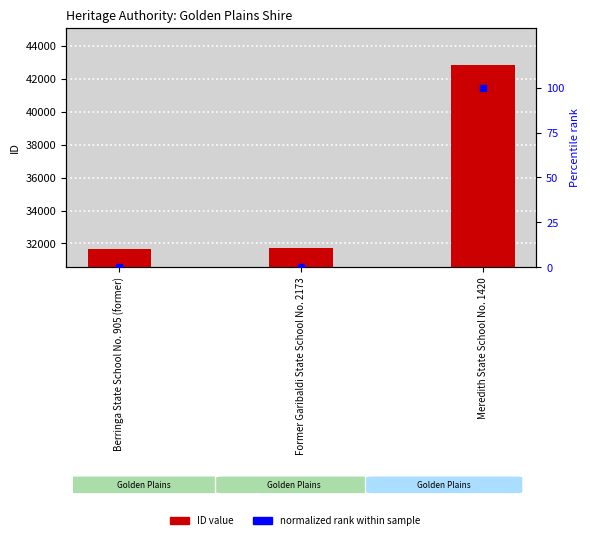

Which series has the widest spread of Y values?

ID